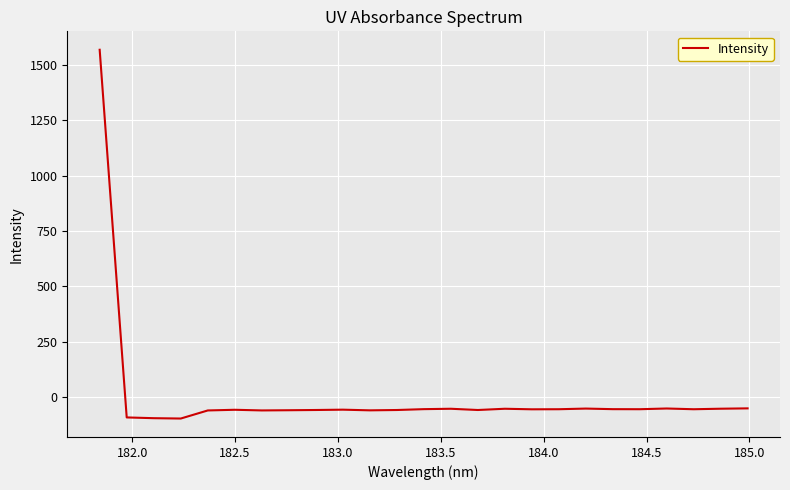

What is the average value?

3.8